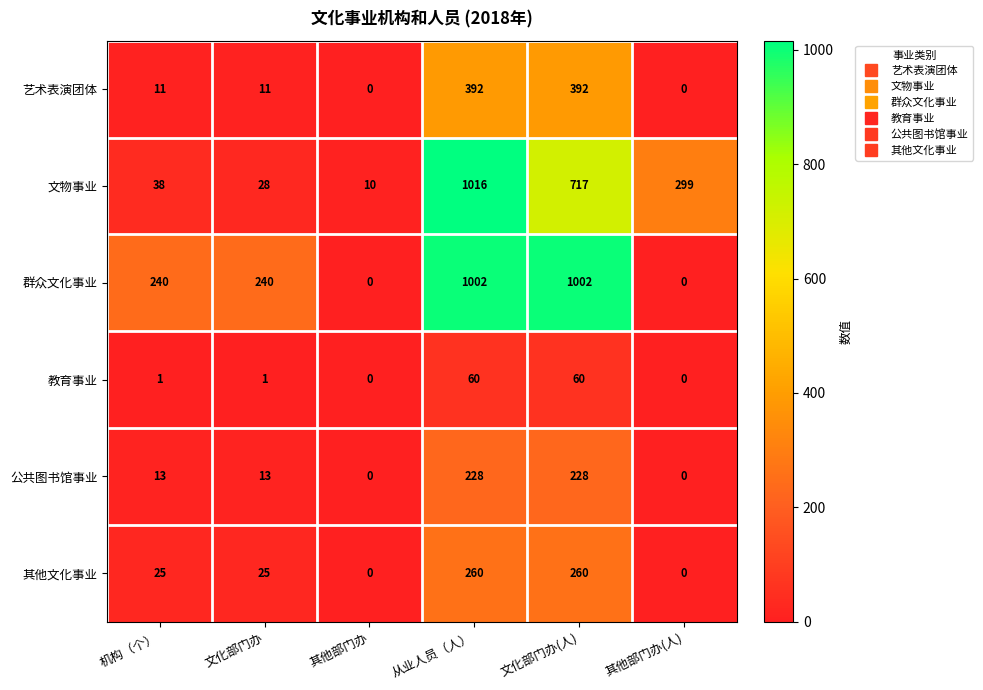

What is the sum of the 公共图书馆事业 values at 文化部门办(人) and 其他部门办?

228